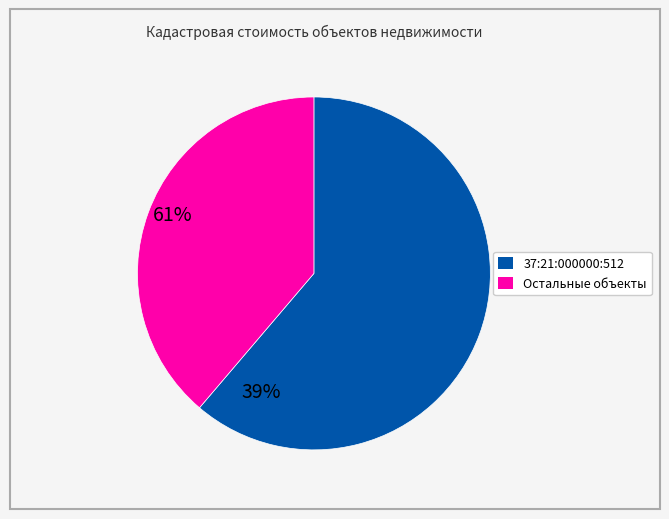

Is there a majority slice in this chart?

Yes